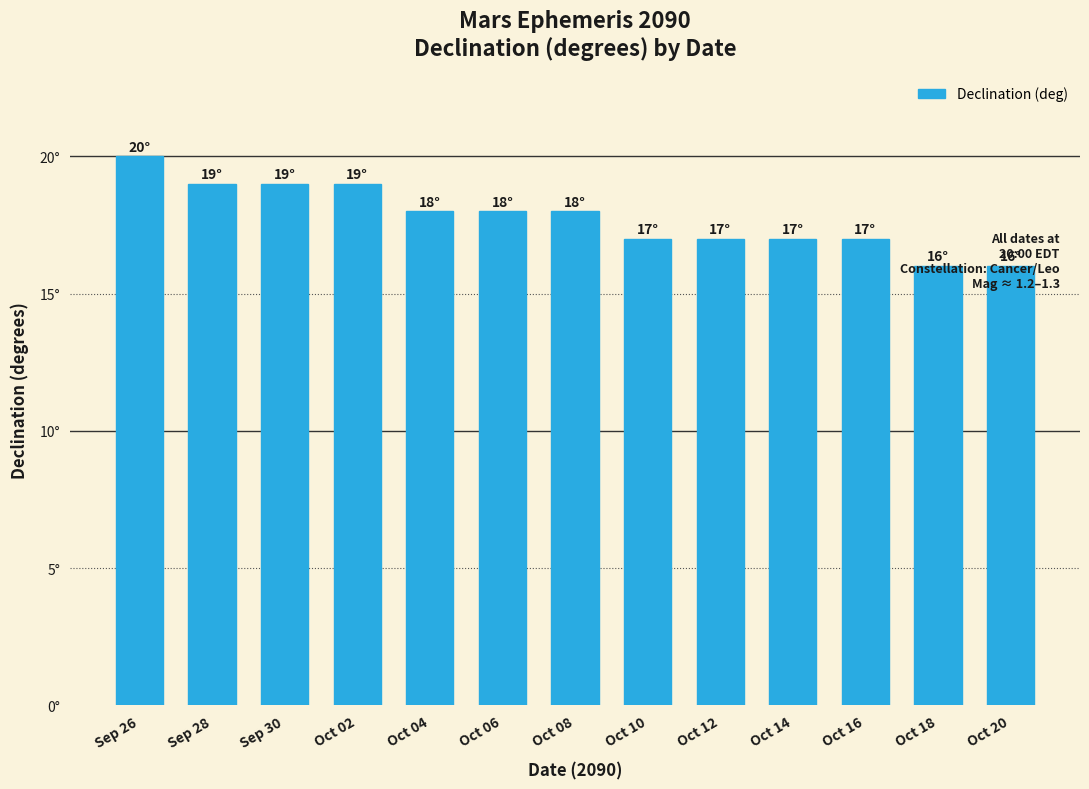

What is the label of the 11th bar from the left?

Oct 16